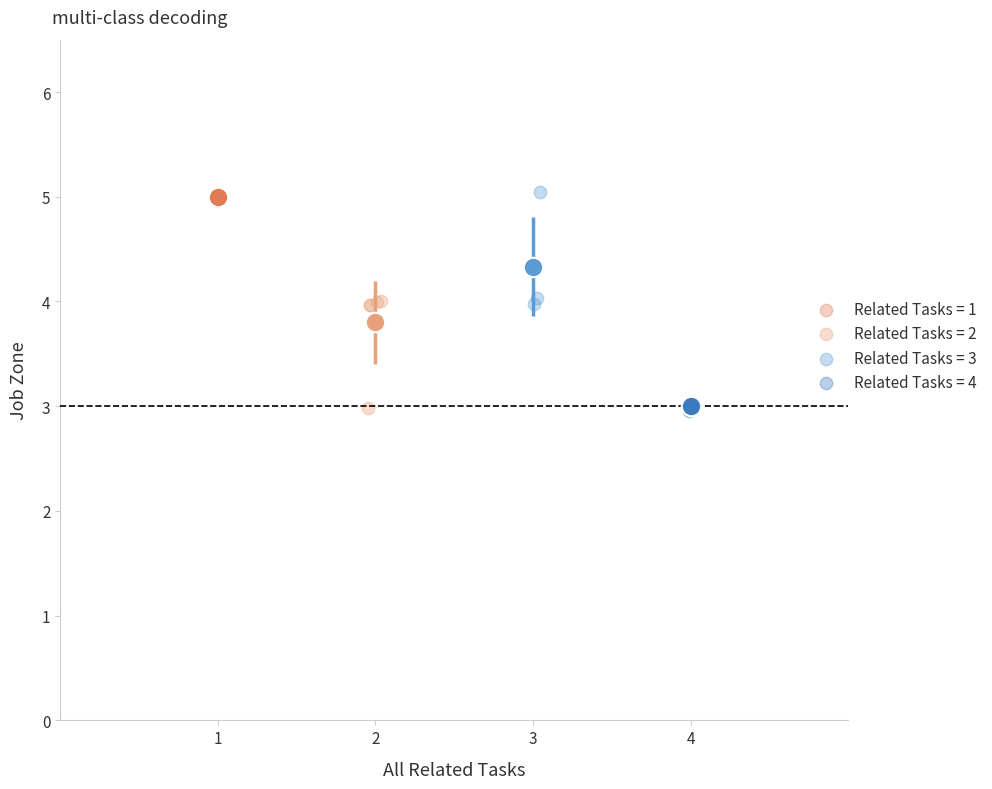

What are all the series names shown in the legend?

Related Tasks = 1, Related Tasks = 2, Related Tasks = 3, Related Tasks = 4